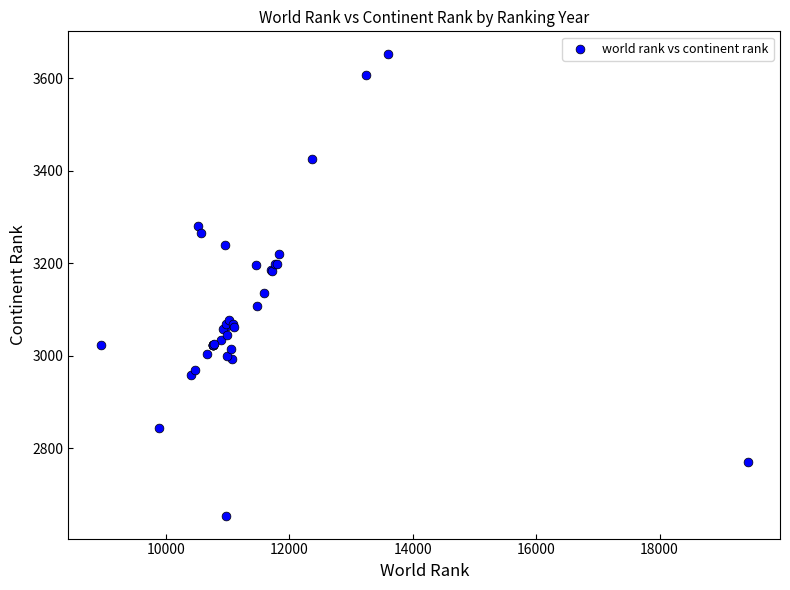

What Y value in the scatter plot is closest to 3153?

3136